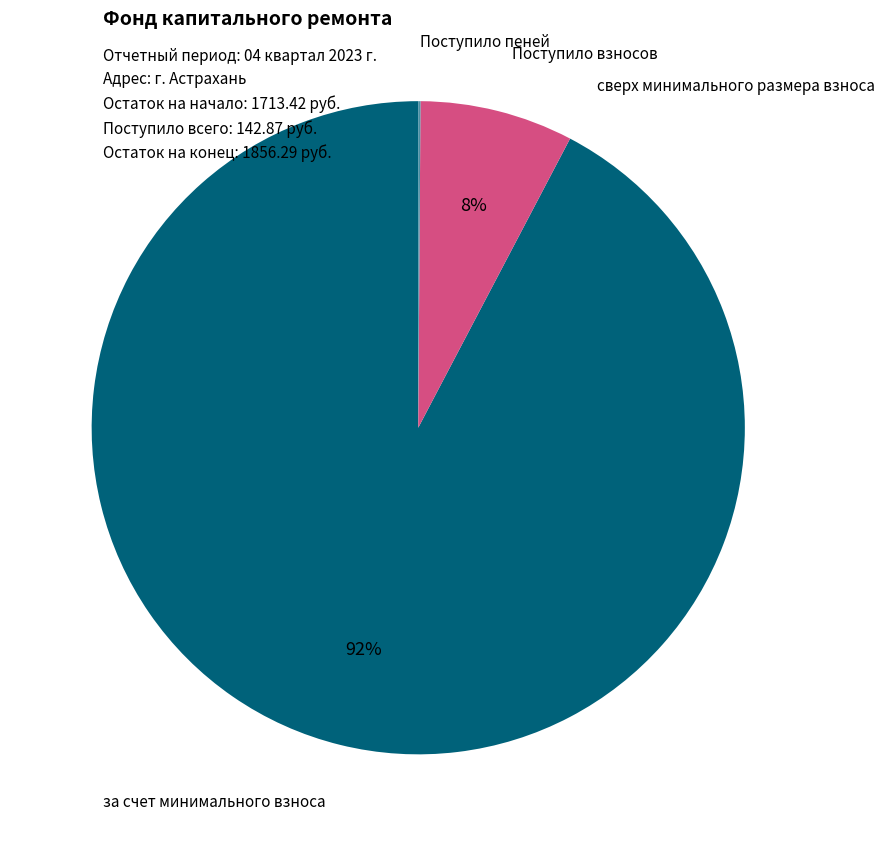

True or false: Поступило взносов accounts for 18% of the total.

False